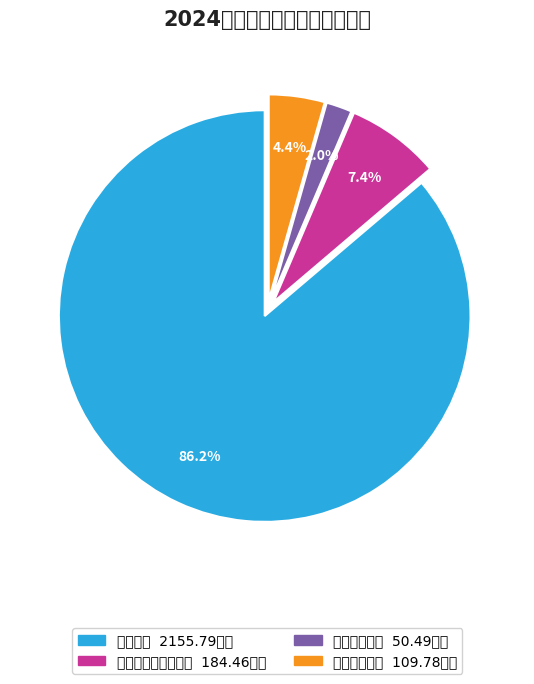

Rank the categories by value from highest to lowest.

教育支出, 社会保障和就业支出, 住房保障支出, 卫生健康支出